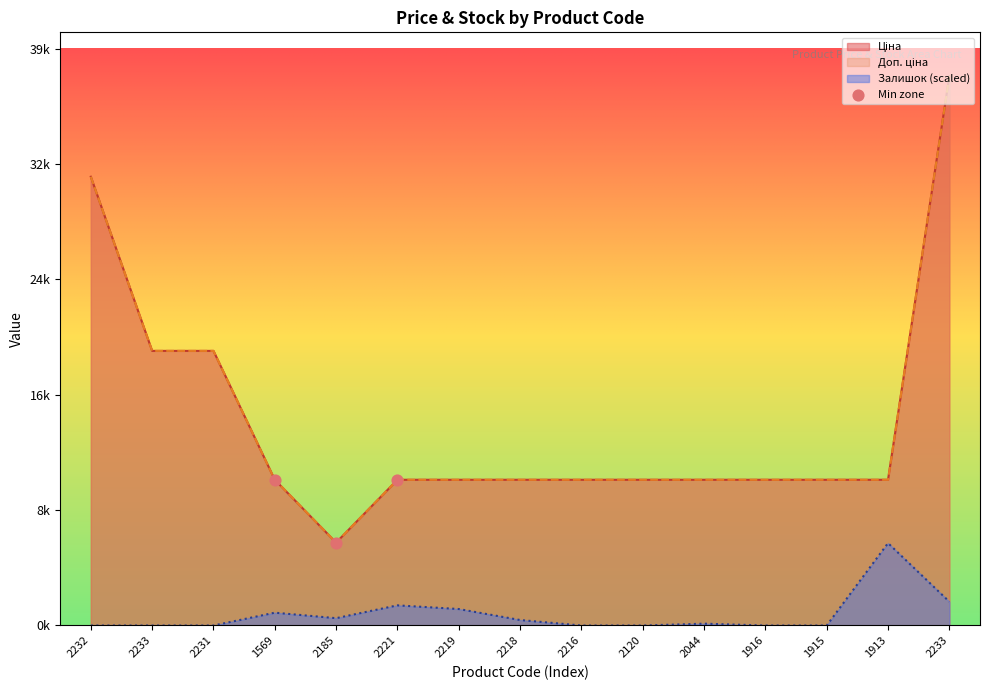

At how many categories does at least one series exceed 2537?

15